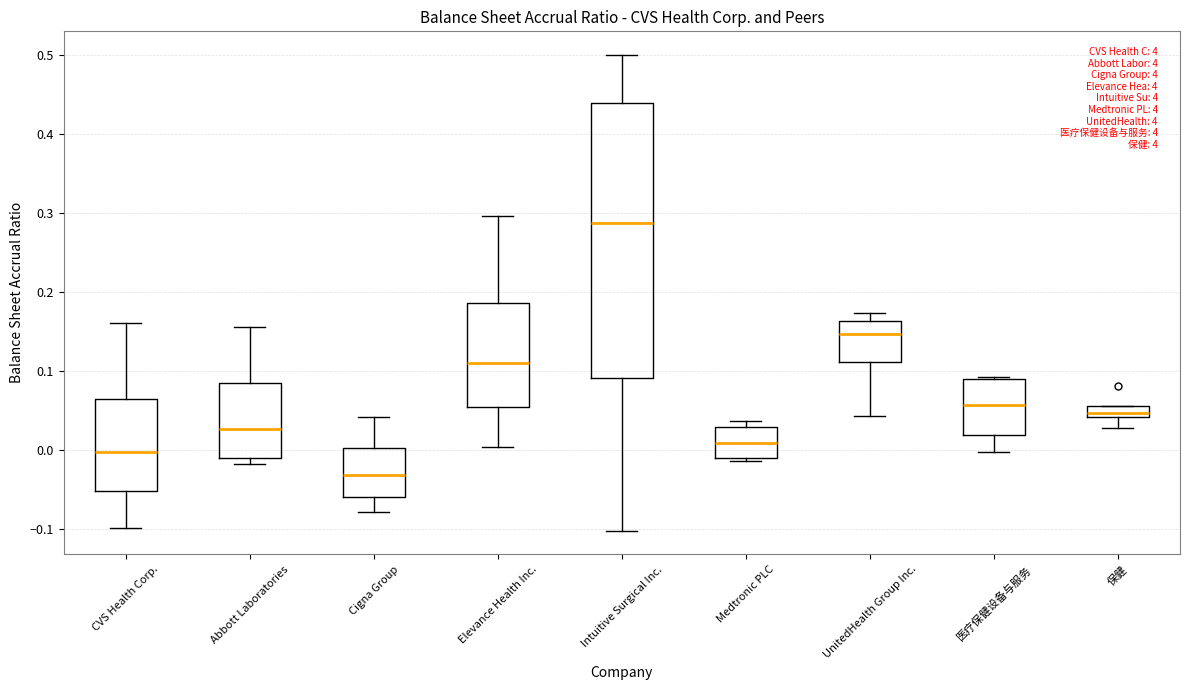

Where is the upper edge of the box for 医疗保健设备与服务 on the y-axis? The values are not printed on the chart, so give them approximately, as read against the axis.

0.09